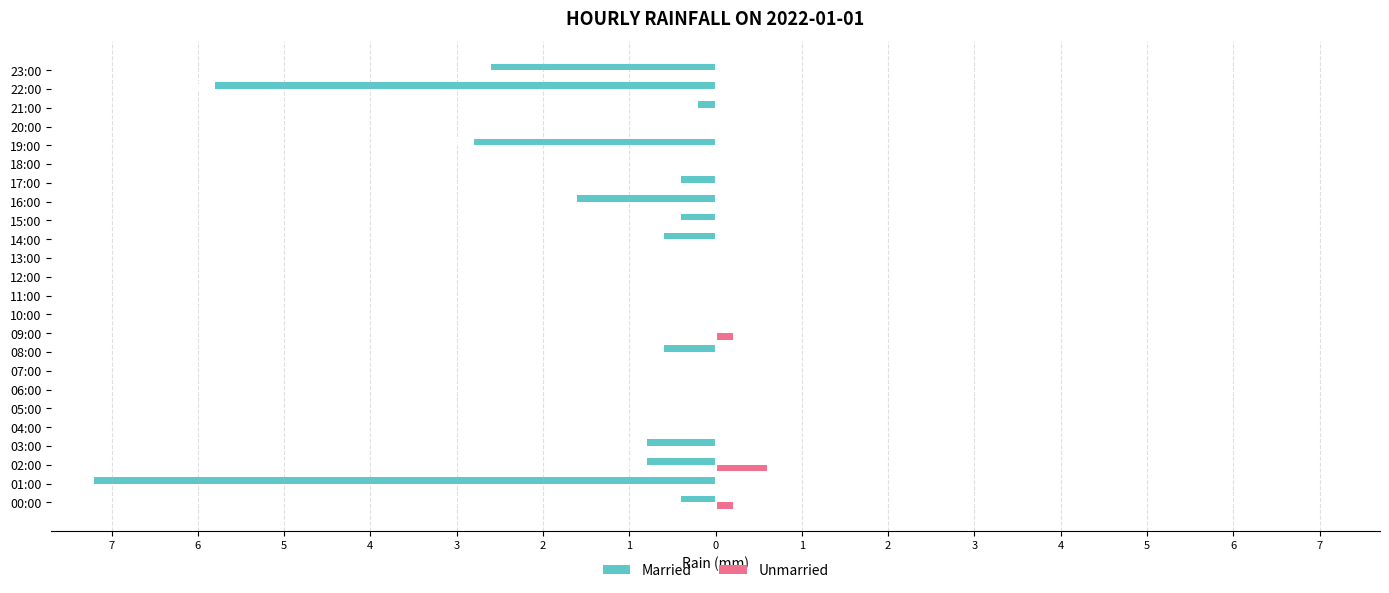

What are all the series names shown in the legend?

Married, Unmarried